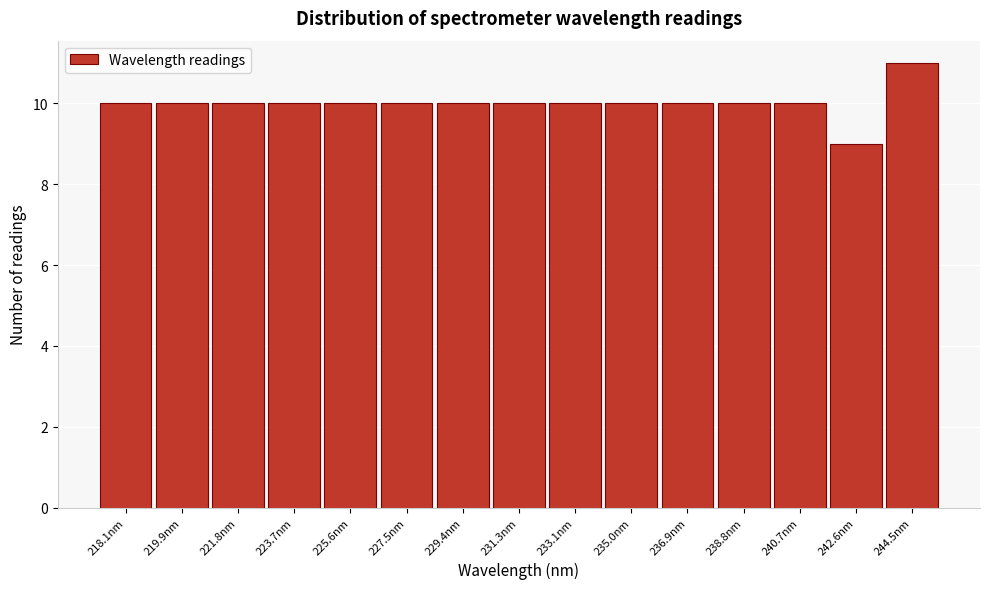

Reading right to left, extract all data points from this chart.

11	9	10	10	10	10	10	10	10	10	10	10	10	10	10